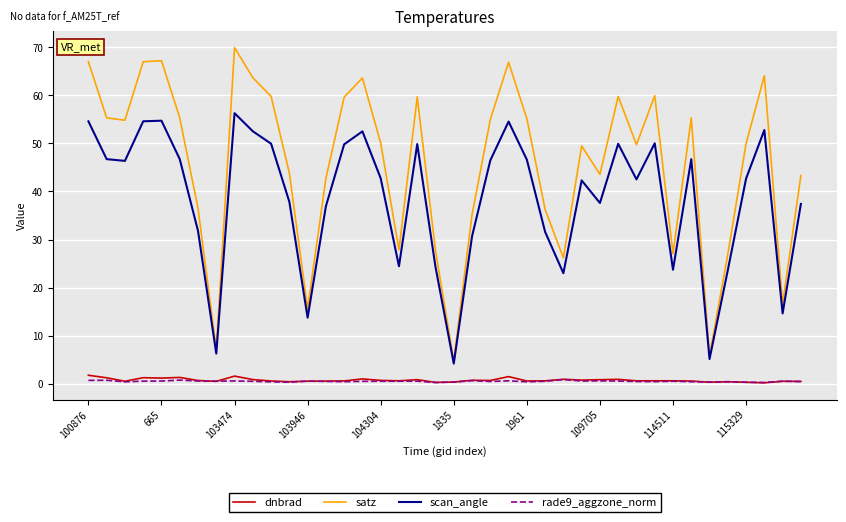

Is this an area chart (filled region under the line)?

No